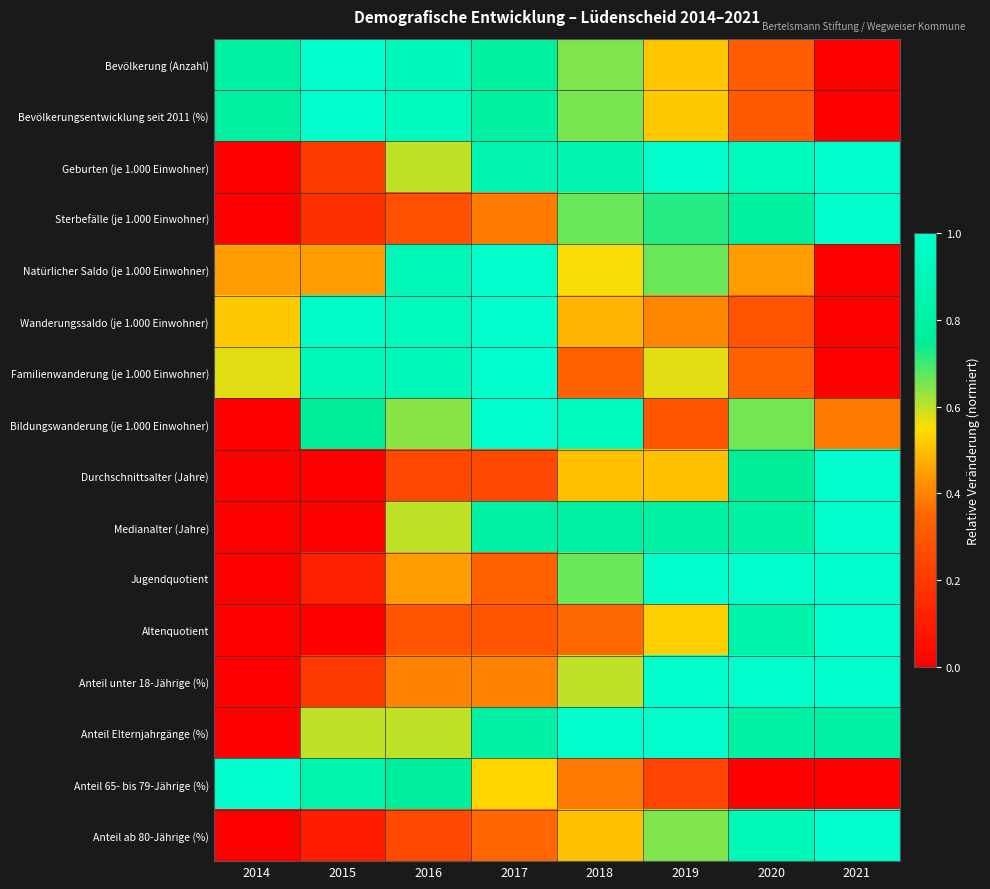

How many data points does each series have?

8